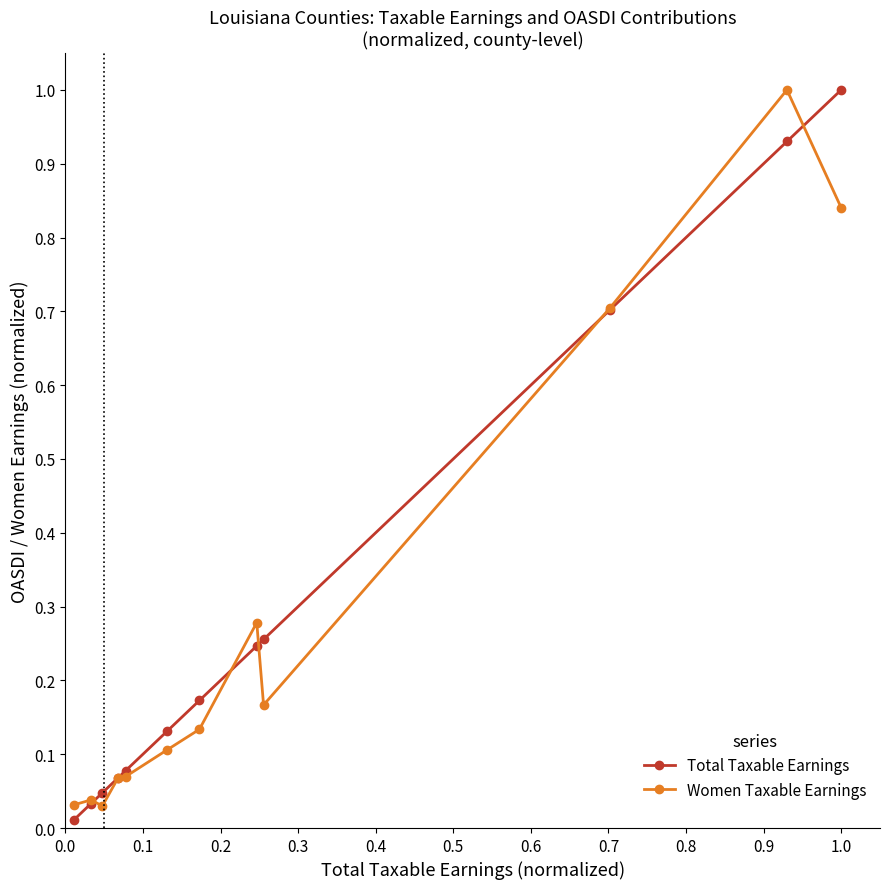

At how many categories does at least one series exceed 0?

12